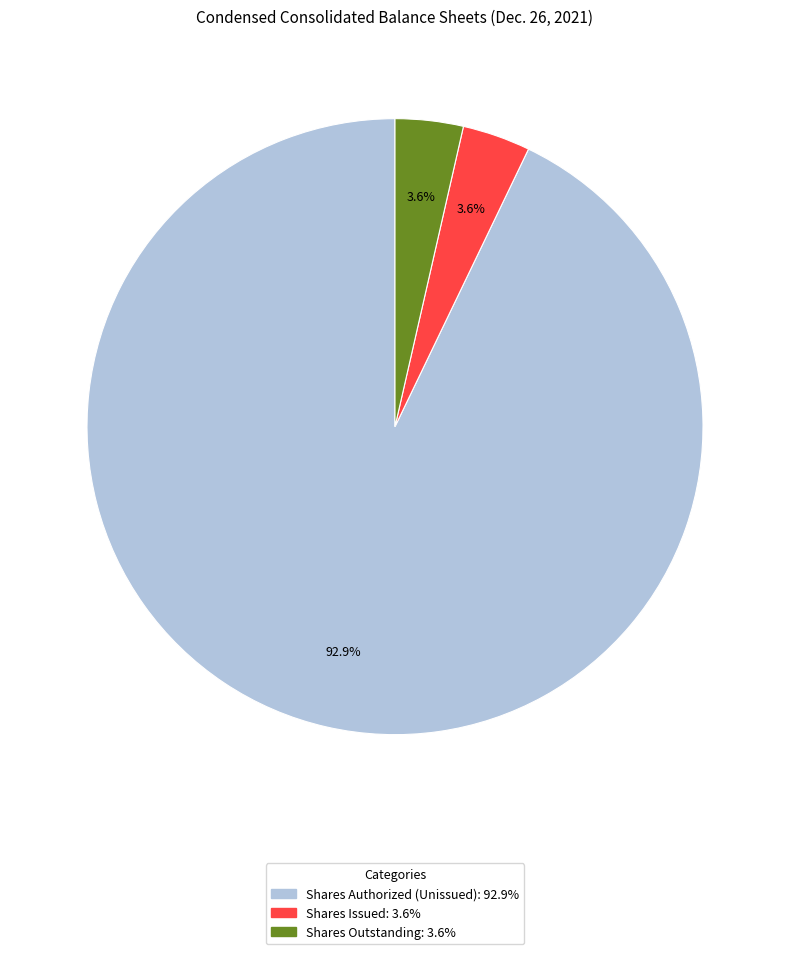

Does any single category account for the majority?

Yes